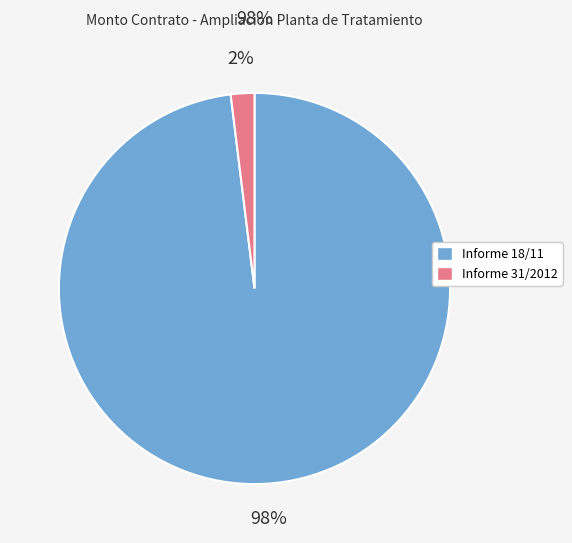

Is there a majority slice in this chart?

Yes